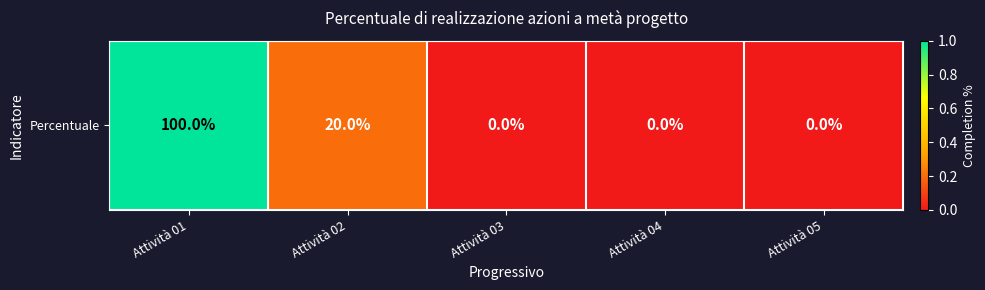

Rank the categories by value from highest to lowest.

Attività 01, Attività 02, Attività 03, Attività 04, Attività 05